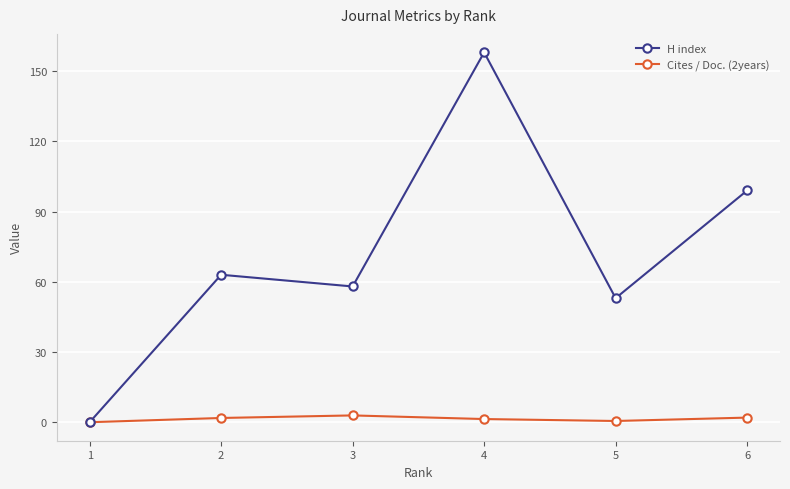

What is the difference between the highest and lowest values at 6?

97.0